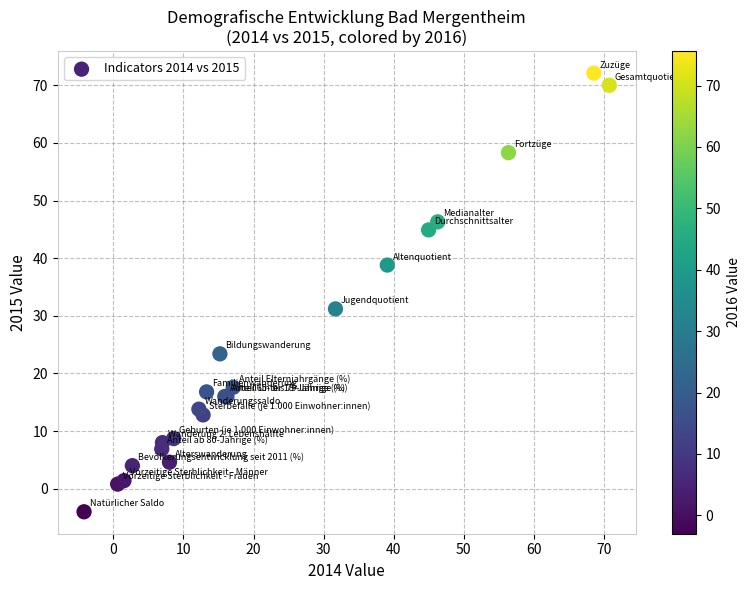

What Y value in the scatter plot is closest to 34?

31.2